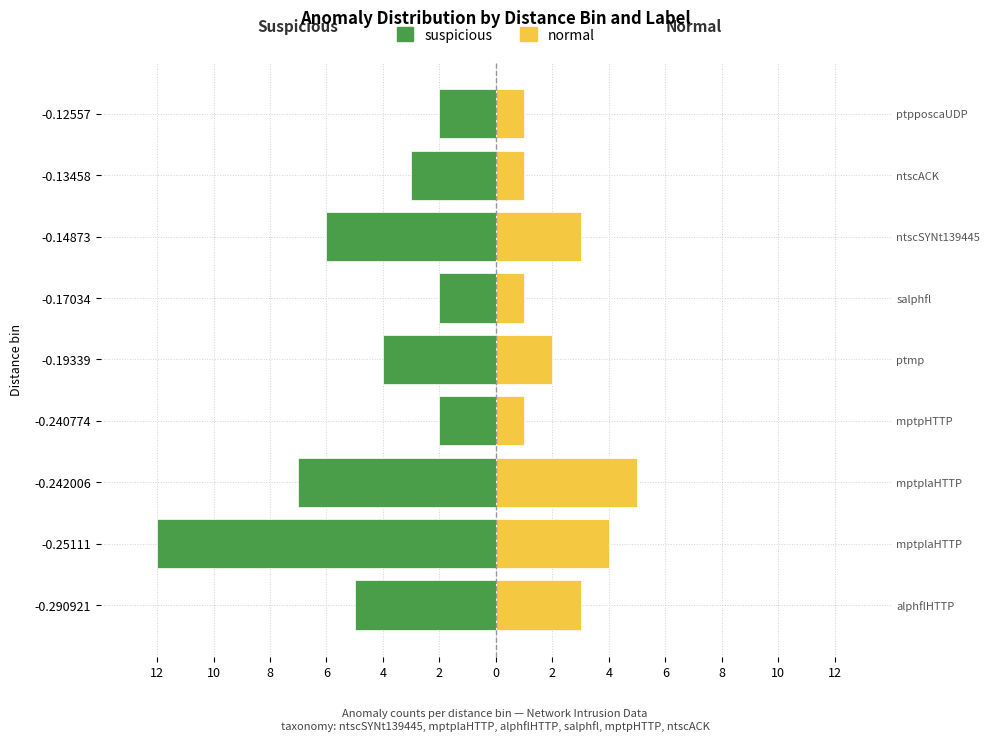

What is the total value across all series at -0.19339?

-2